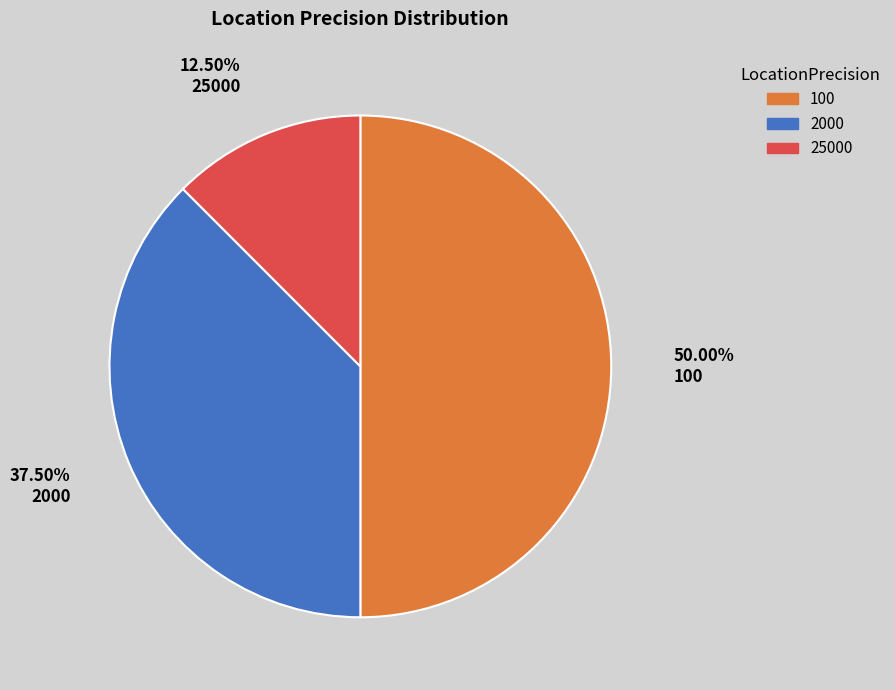

Which has a higher value, 100 or 25000?

100